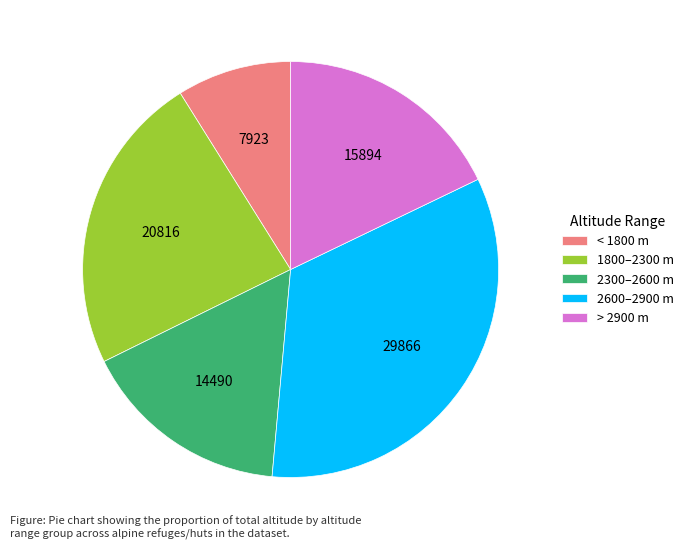

What is the largest slice in the pie chart?

2600–2900 m